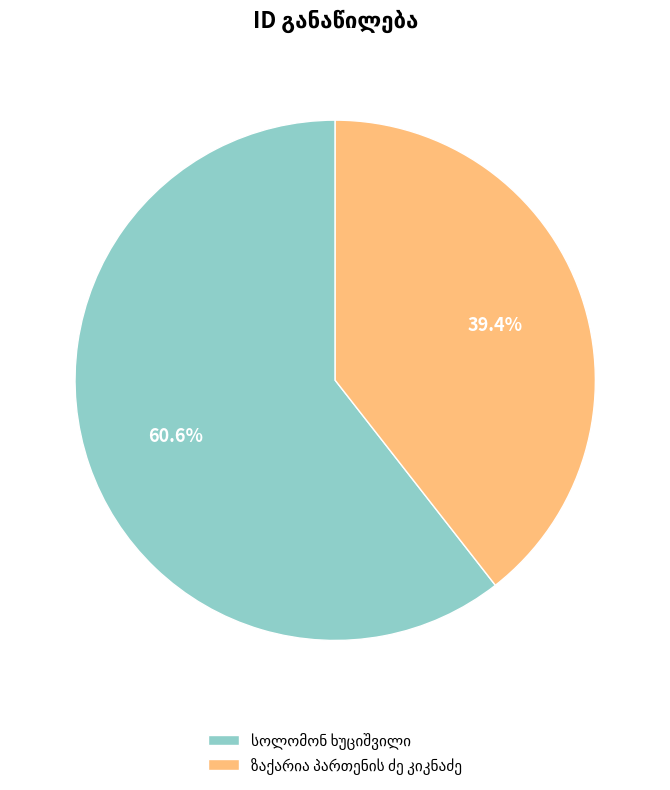

Does any single category account for the majority?

Yes